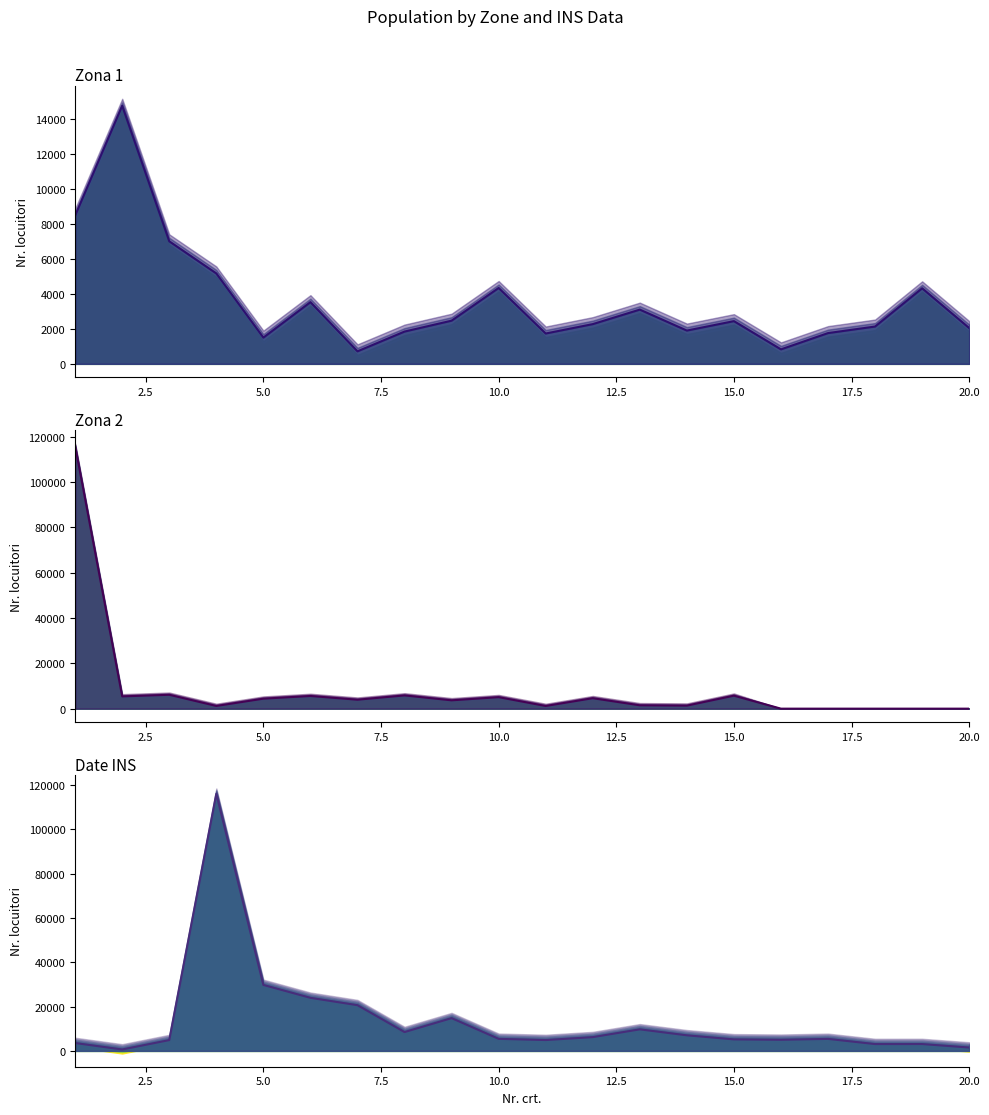

Between which two adjacent categories do Zona 1 - Nr. locuitori and Date INS first intersect?

3 and 4